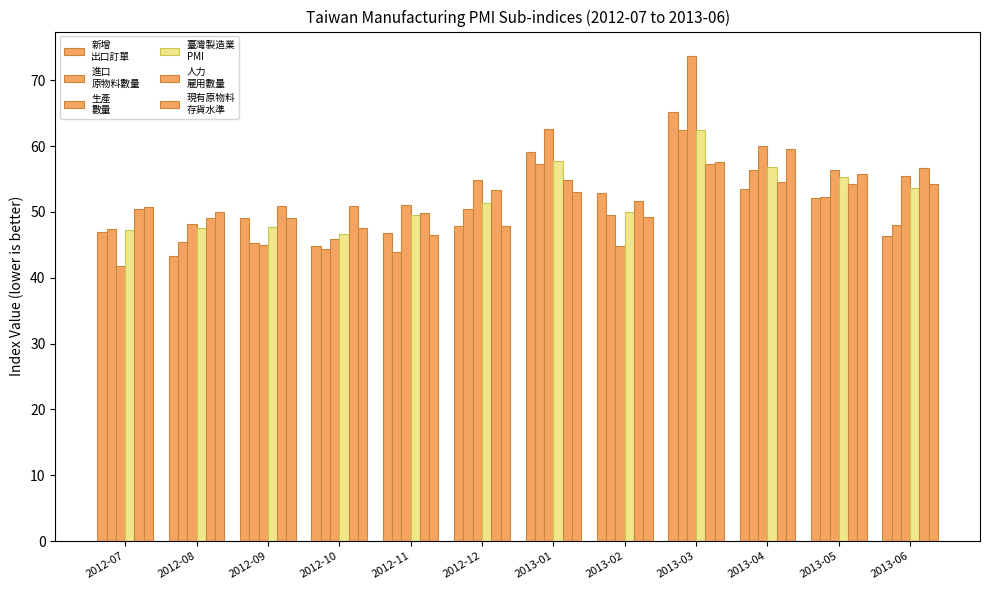

True or false: 新增
出口訂單 has a value of 46.3 at 2013-06.

True